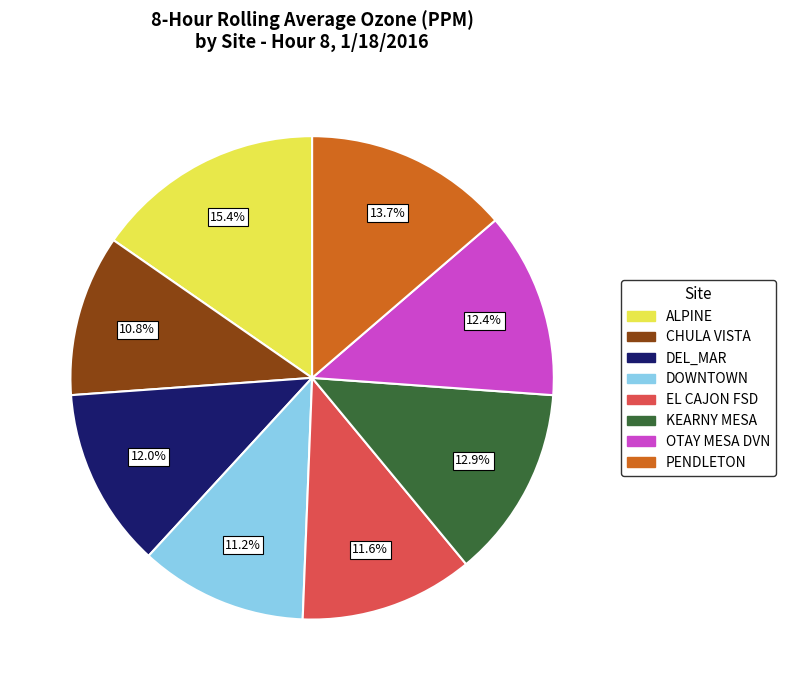

To the nearest percent, what is the difference between the DOWNTOWN and DEL_MAR slice percentages?

1%